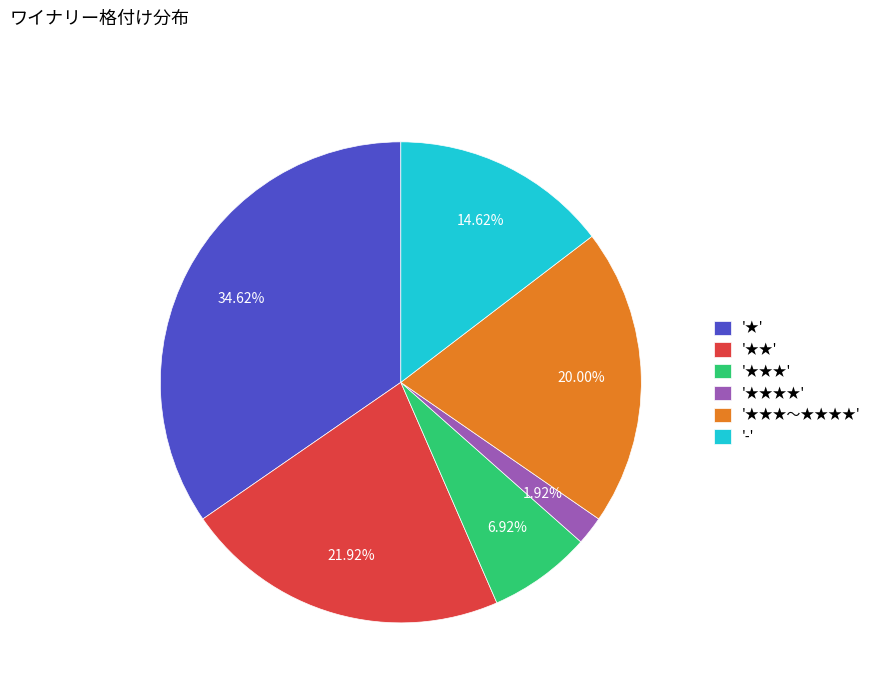

Does '-' account for over 50% of the chart?

No